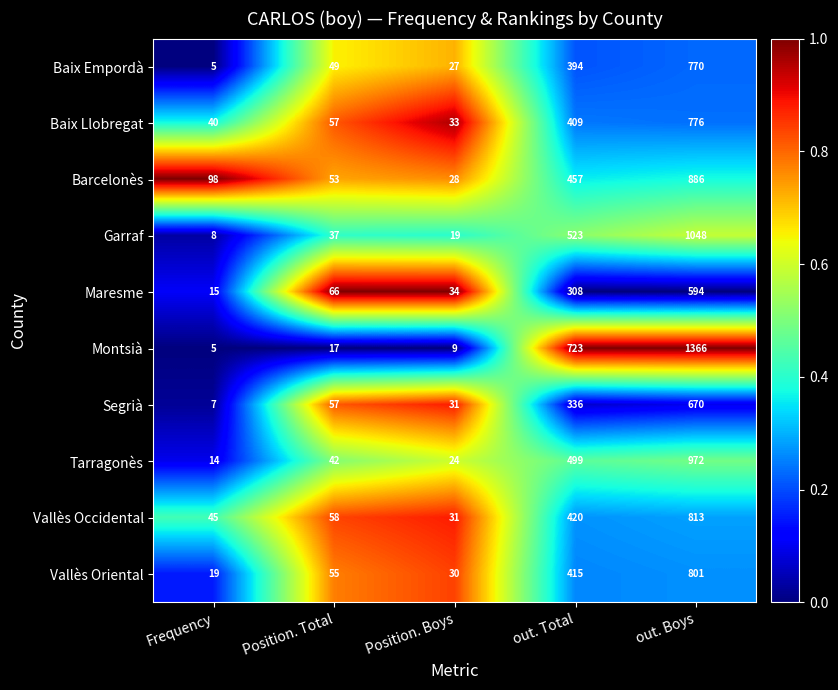

What is the average value of the Tarragonès series?

310